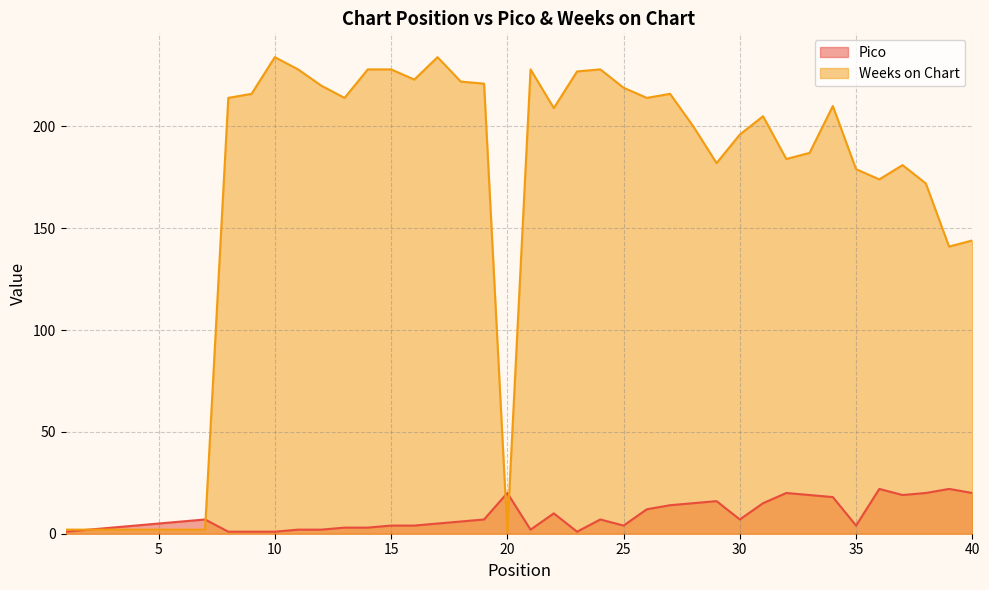

At which label does Weeks on Chart reach its minimum?

20